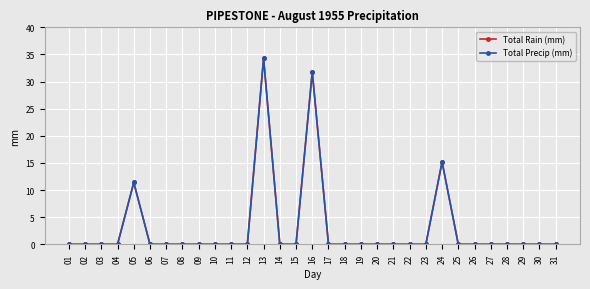

What is the difference between the maximum and minimum values in the Total Precip (mm) series?

34.3